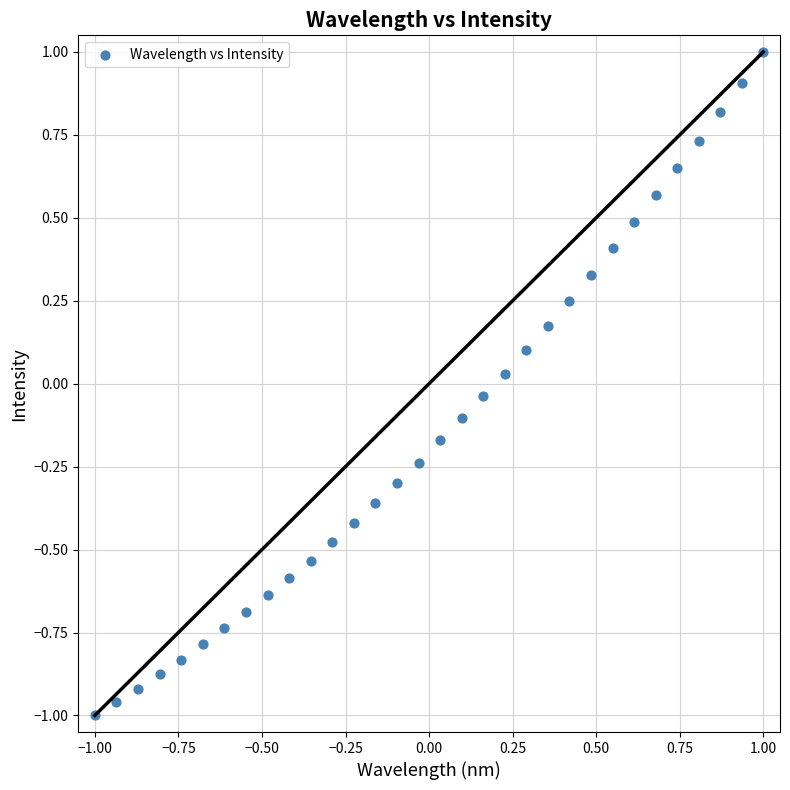

What is the range of Y values (max minus min)?

2.0